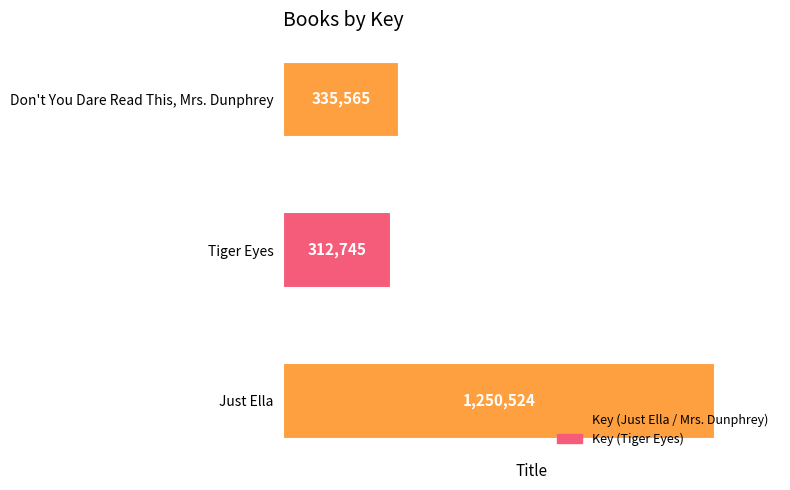

The value at Don't You Dare Read This, Mrs. Dunphrey is 335565. True or false?

True